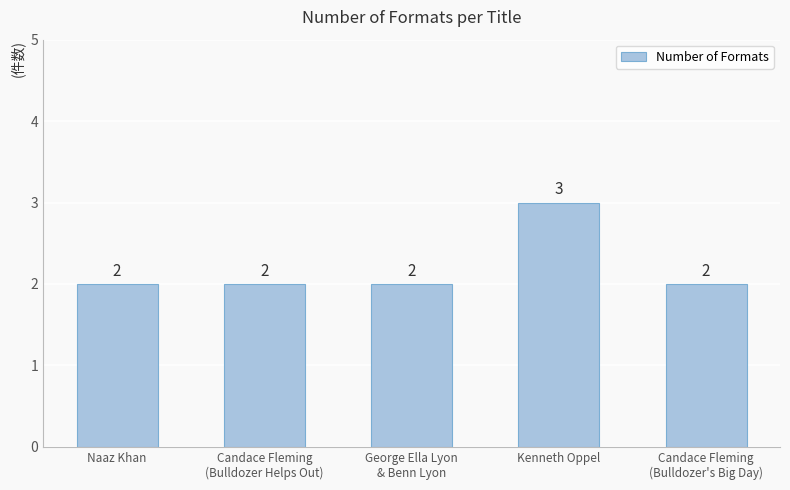

Count the values in the range 2 to 3.

5